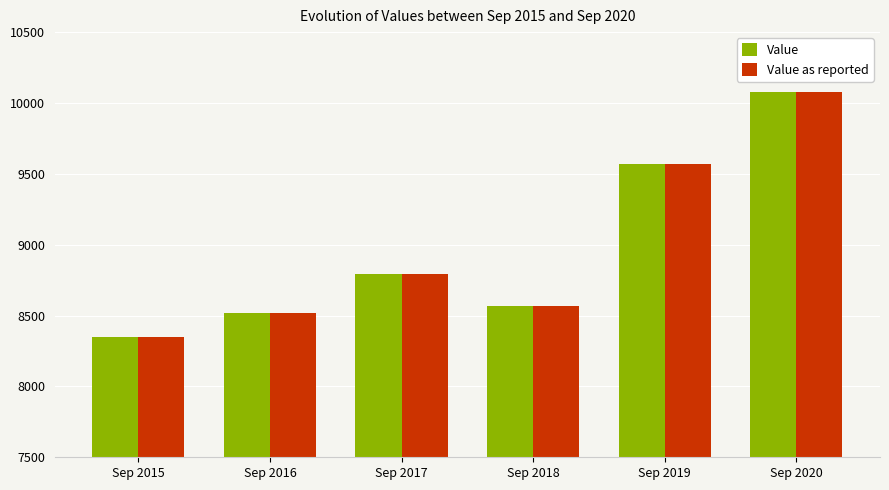

The Value as reported series shows 14825.9 at Sep 2016. True or false?

False